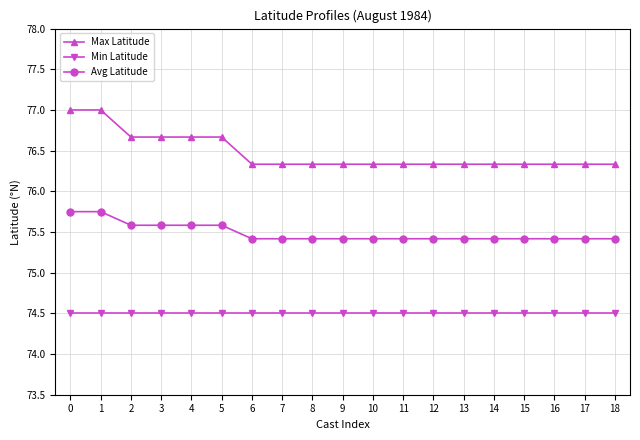

Count the Avg Latitude values in the range 75 to 76.

19